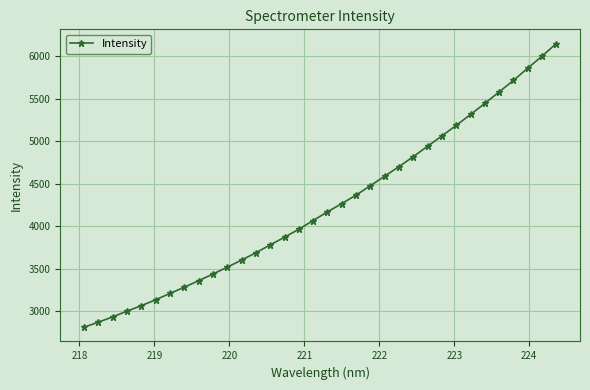

What is the value of the 25th point from the left?

4943.8